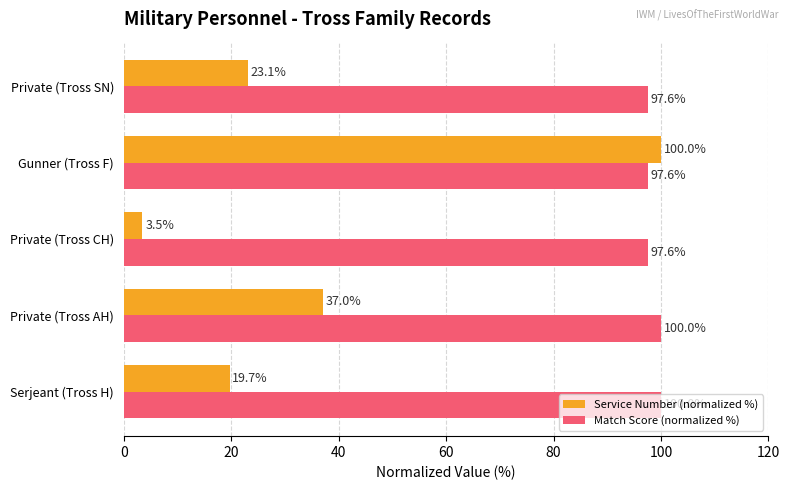

What is the minimum value shown in the chart?

3.5